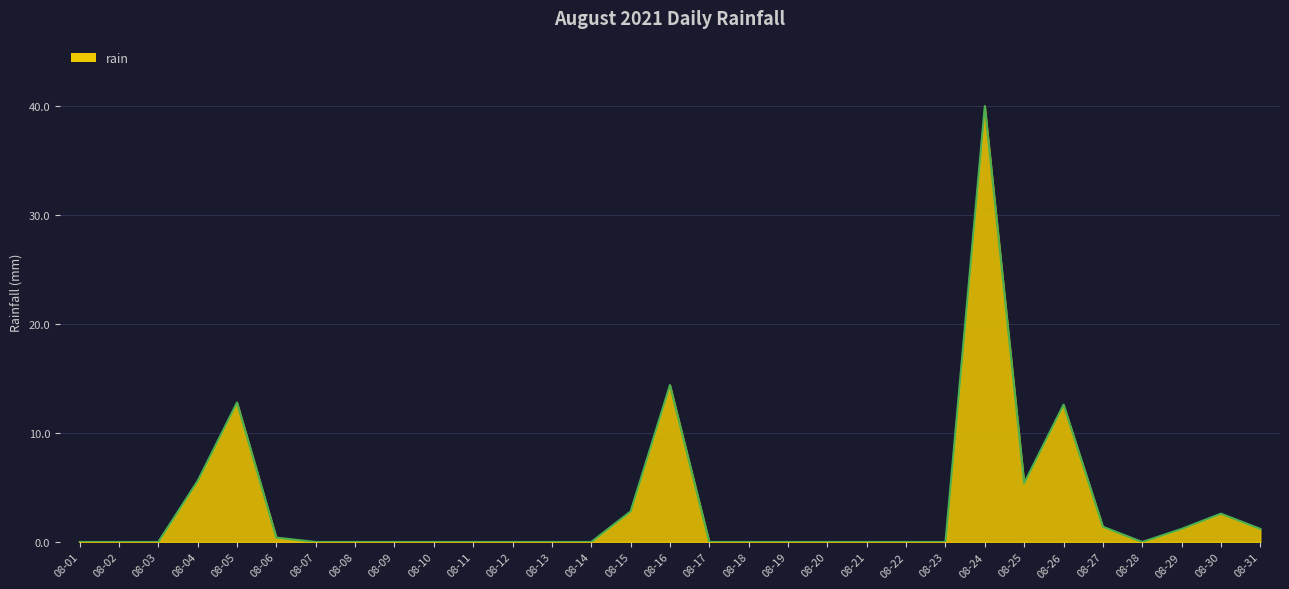

The chart shows a value of 0.9 at 08-30. True or false?

False